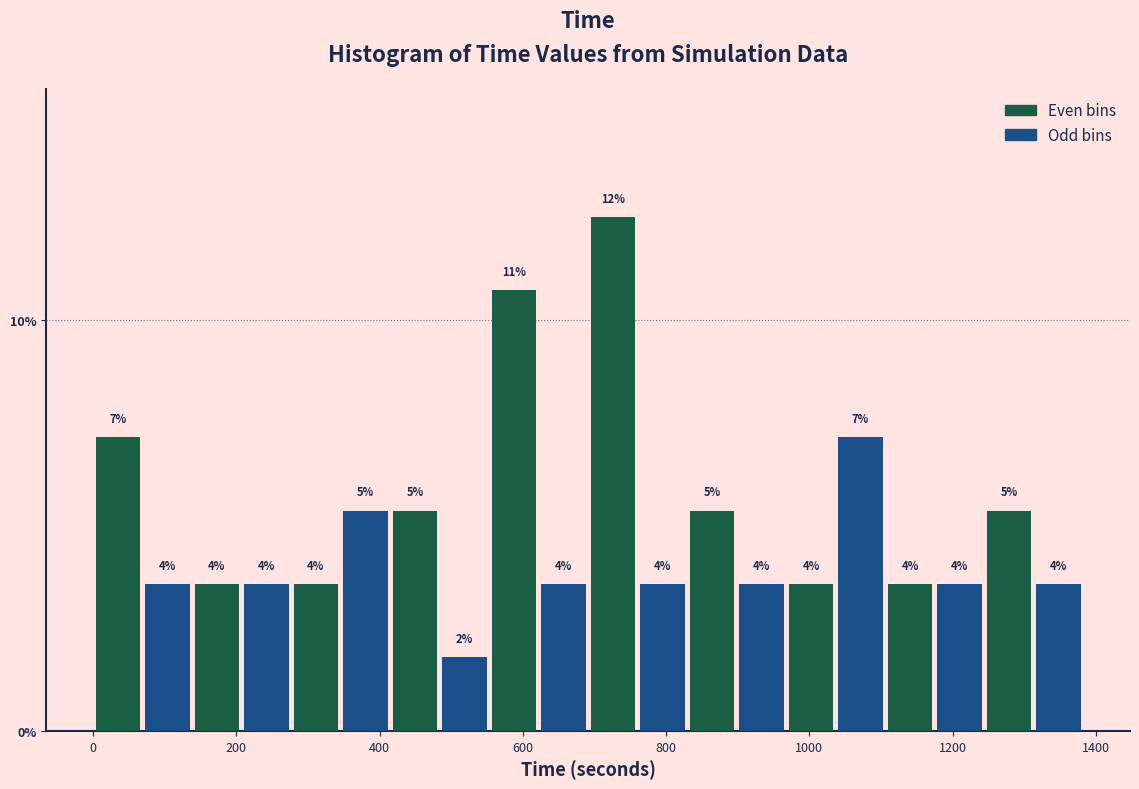

Around what value on the x-axis is the tallest bar? Give the approximate position of its centre, as read against the axis.

720